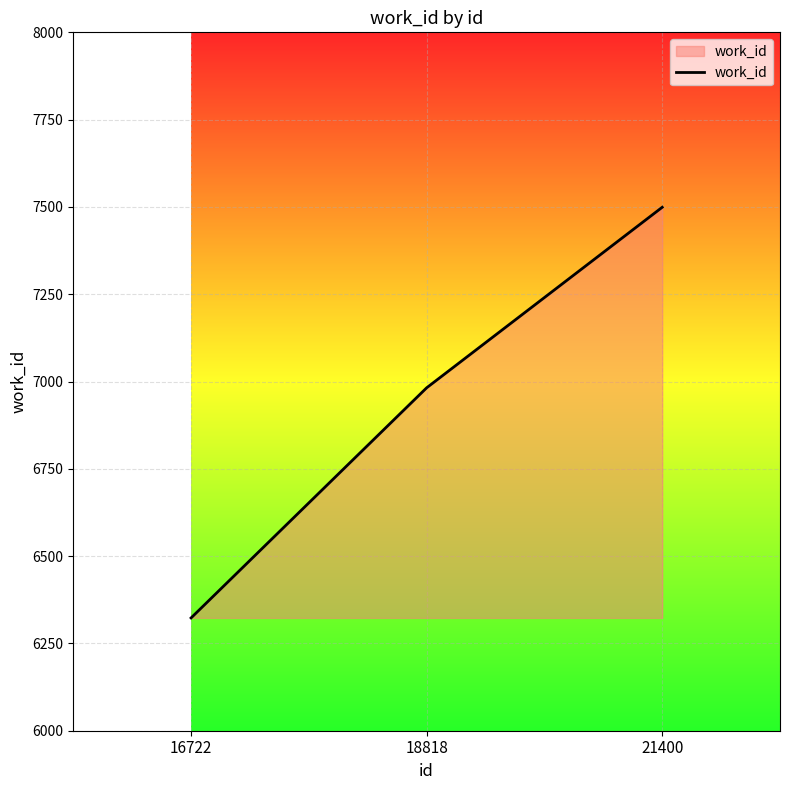

Does the chart display data point markers on the line(s)?

No